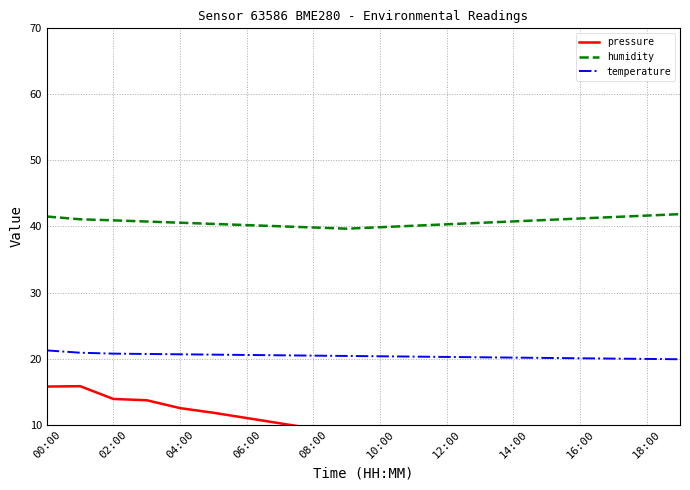

Is the value of humidity at 00:00 greater than the value of temperature at 04:00?

Yes